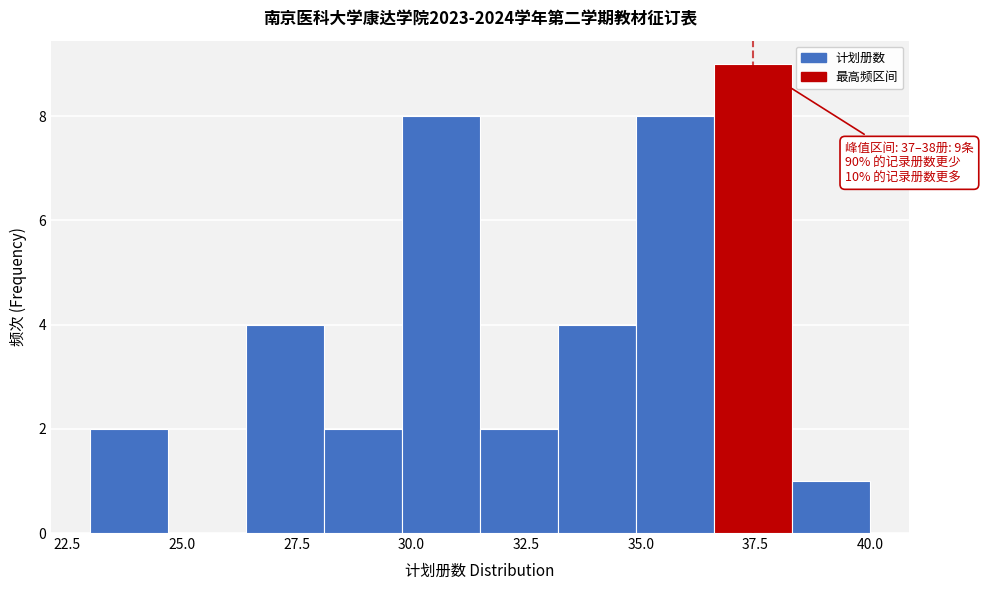

Around what value on the x-axis is the tallest bar? Give the approximate position of its centre, as read against the axis.

37.5